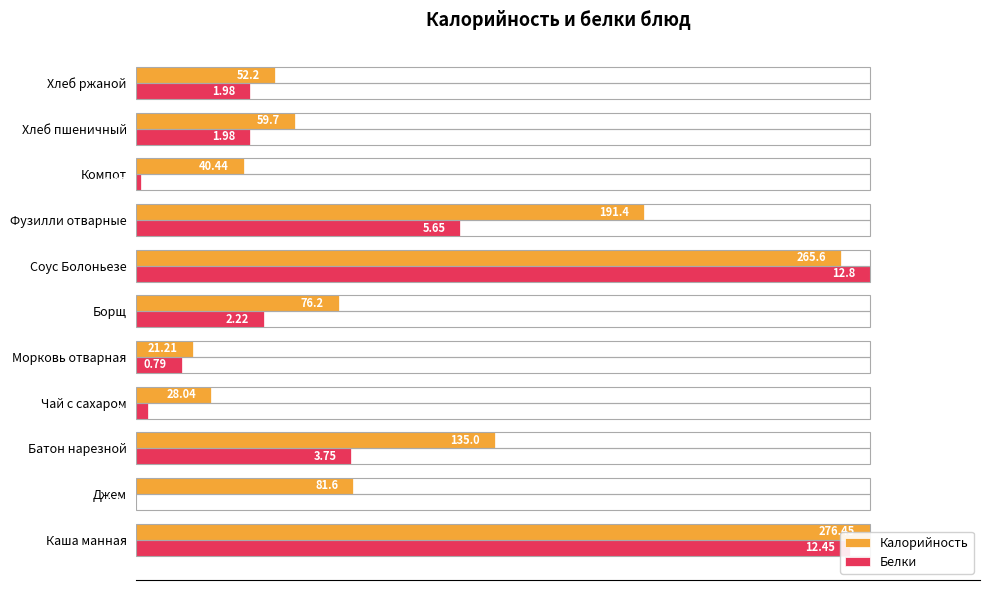

Count the number of categories in the chart.

11